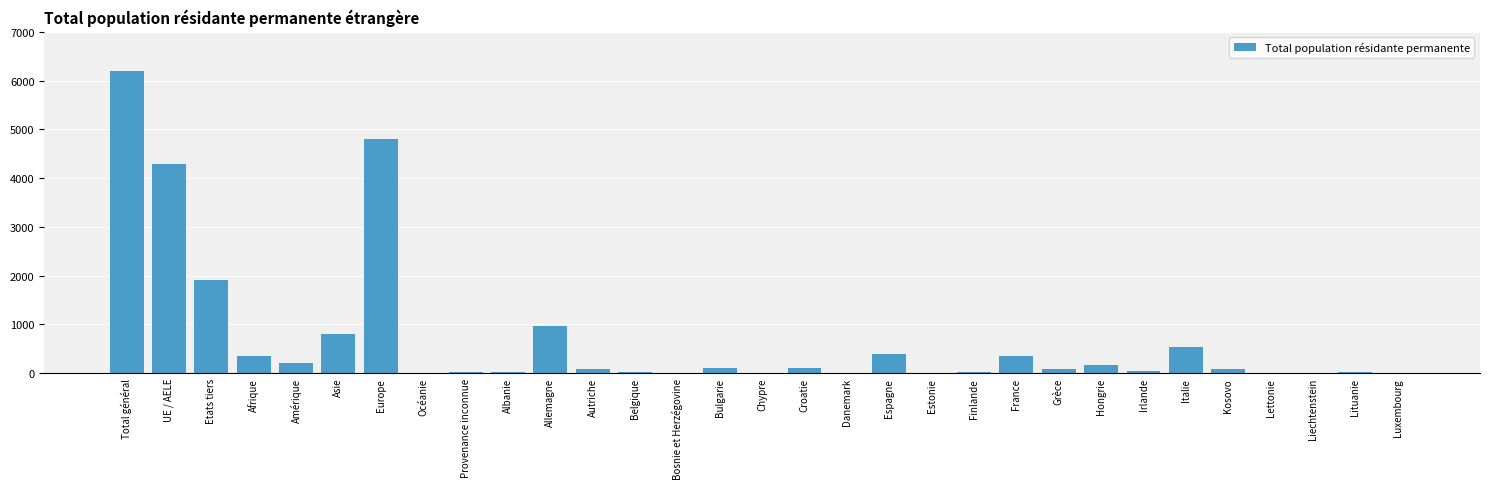

What is the sum of the values at Lituanie and Allemagne?

988